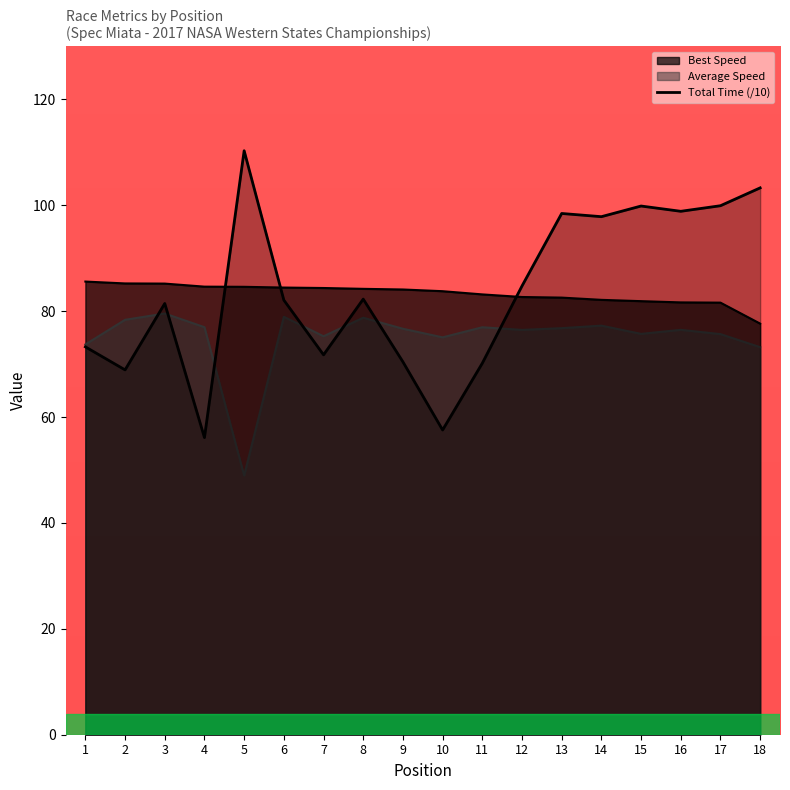

Does the chart display data point markers on the line(s)?

No